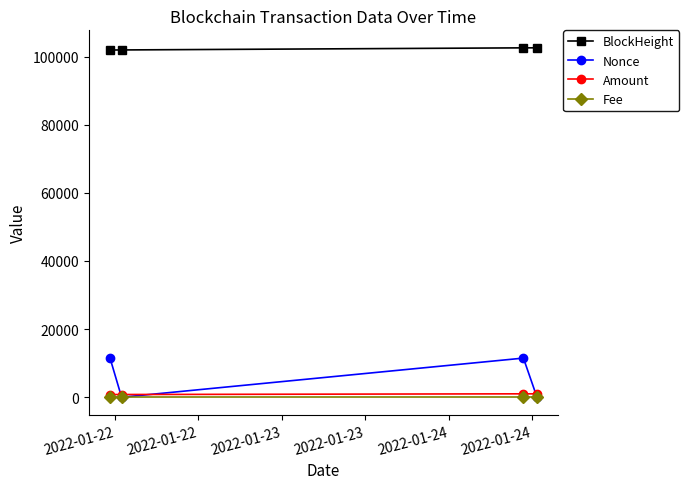

What is the difference between the maximum and minimum values in the Nonce series?

11484.0